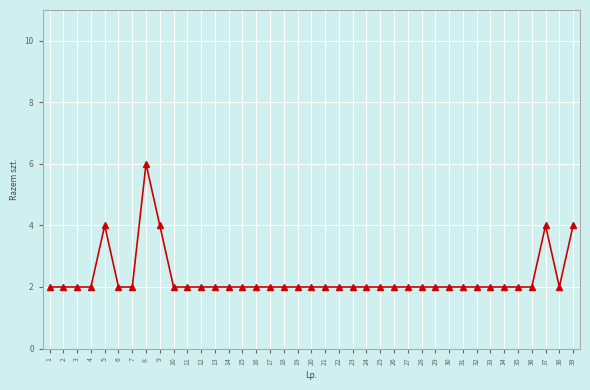

Reading left to right, transcribe all the data shown in this chart.

1=2	2=2	3=2	4=2	5=4	6=2	7=2	8=6	9=4	10=2	11=2	12=2	13=2	14=2	15=2	16=2	17=2	18=2	19=2	20=2	21=2	22=2	23=2	24=2	25=2	26=2	27=2	28=2	29=2	30=2	31=2	32=2	33=2	34=2	35=2	36=2	37=4	38=2	39=4